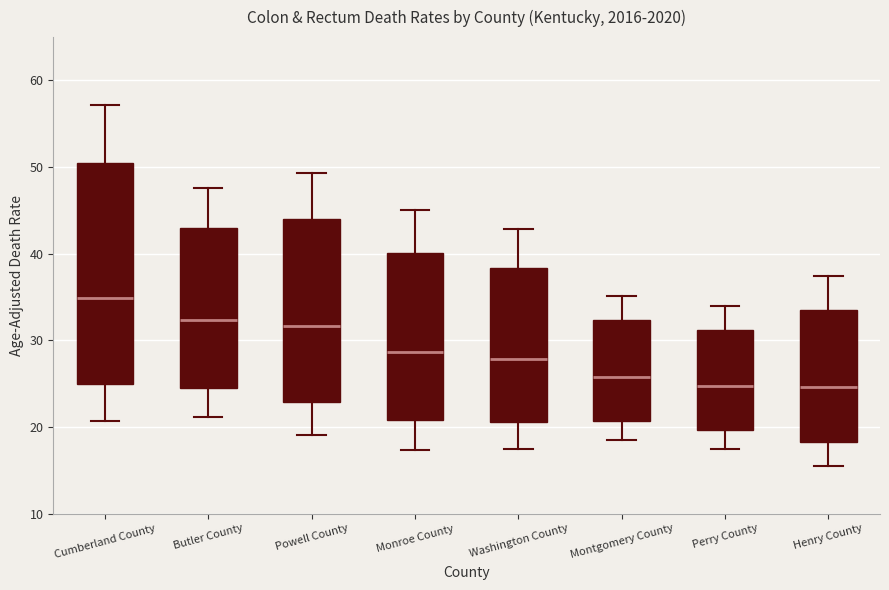

Reading left to right, transcribe this box plot: for each box, give where its median line is, the range the box spans, and where its two whiskers end, as read against the y-axis. The values are not printed on the chart, so give them approximately, as read against the axis.

Cumberland County: median 35, box 25 to 51, whiskers 21 to 57
Butler County: median 32, box 25 to 43, whiskers 21 to 48
Powell County: median 32, box 23 to 44, whiskers 19 to 49
Monroe County: median 29, box 21 to 40, whiskers 17 to 45
Washington County: median 28, box 21 to 38, whiskers 18 to 43
Montgomery County: median 26, box 21 to 32, whiskers 19 to 35
Perry County: median 25, box 20 to 31, whiskers 18 to 34
Henry County: median 25, box 18 to 34, whiskers 16 to 37